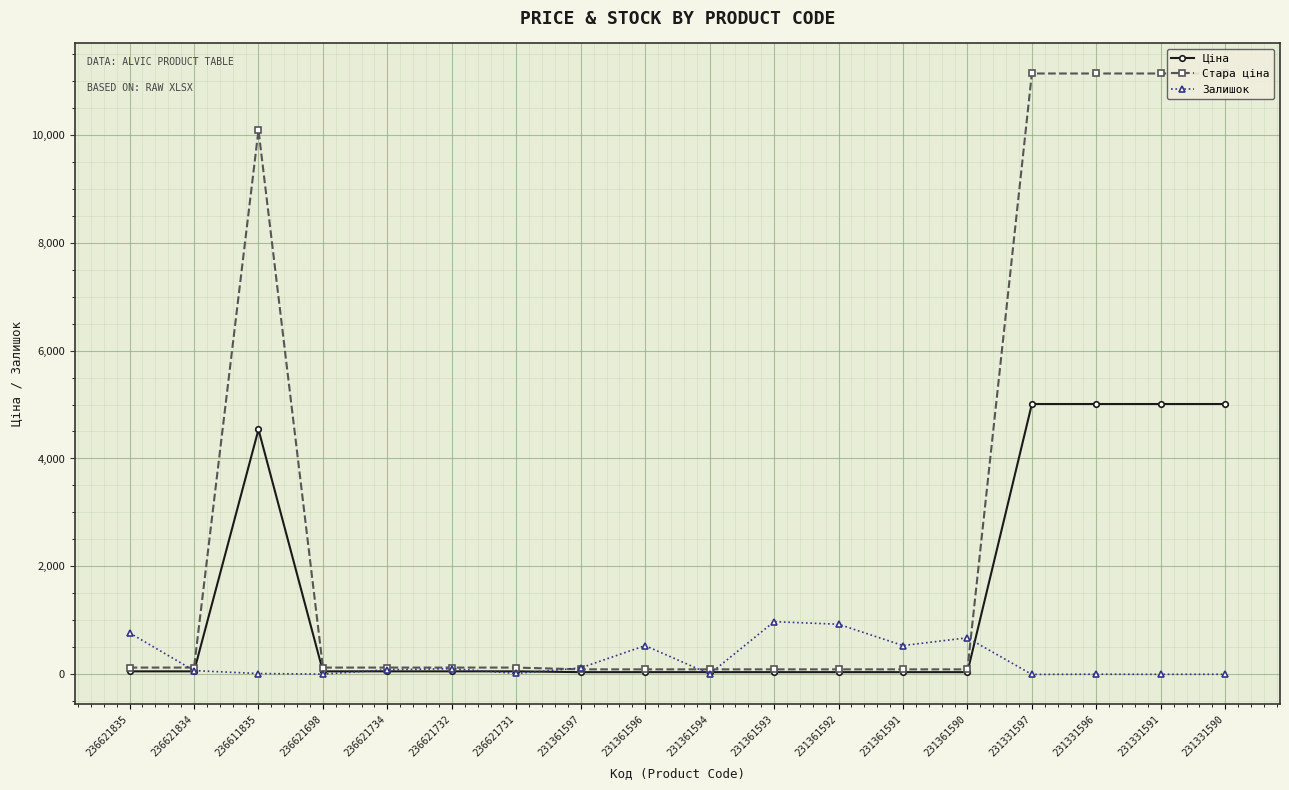

What is the difference between the highest and lowest values at 236621731?

108.2